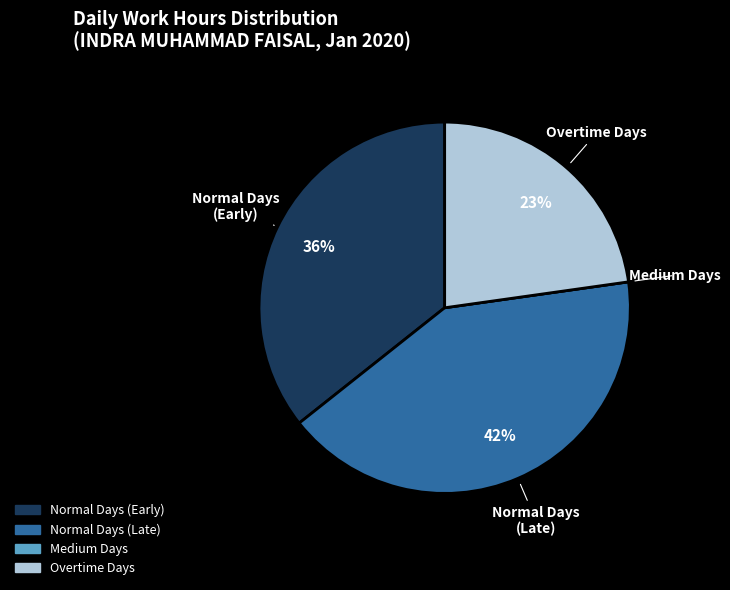

Does any single category account for the majority?

No